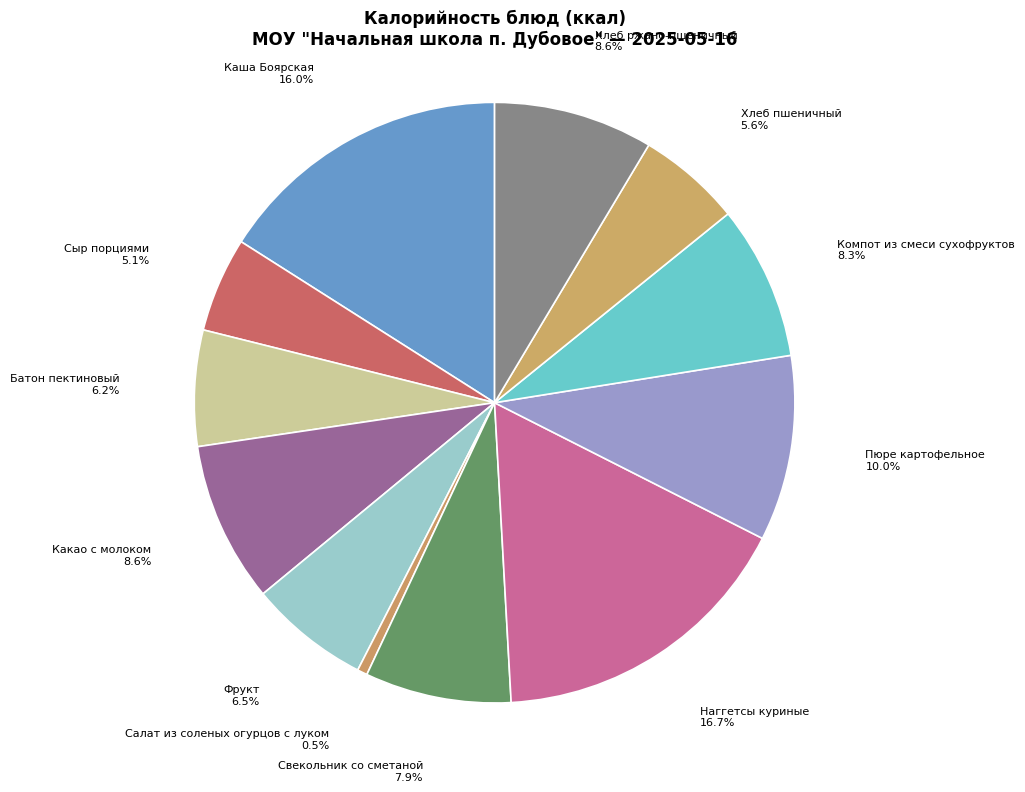

Which has a higher value, Пюре картофельное or Салат из соленых огурцов с луком?

Пюре картофельное